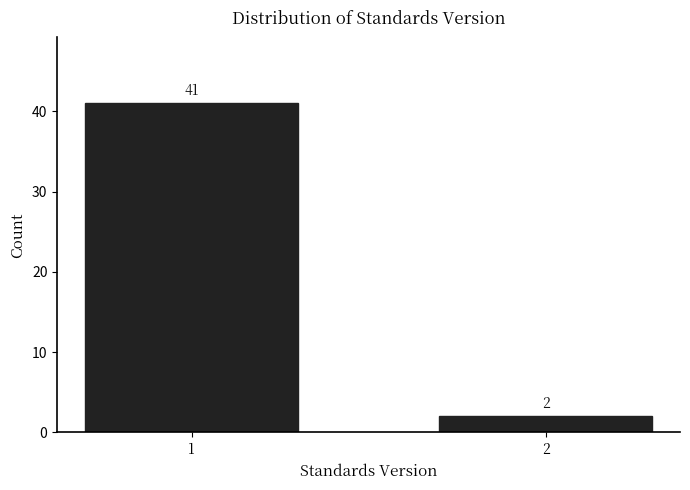

Reading left to right, extract all data points from this chart.

1=41	2=2